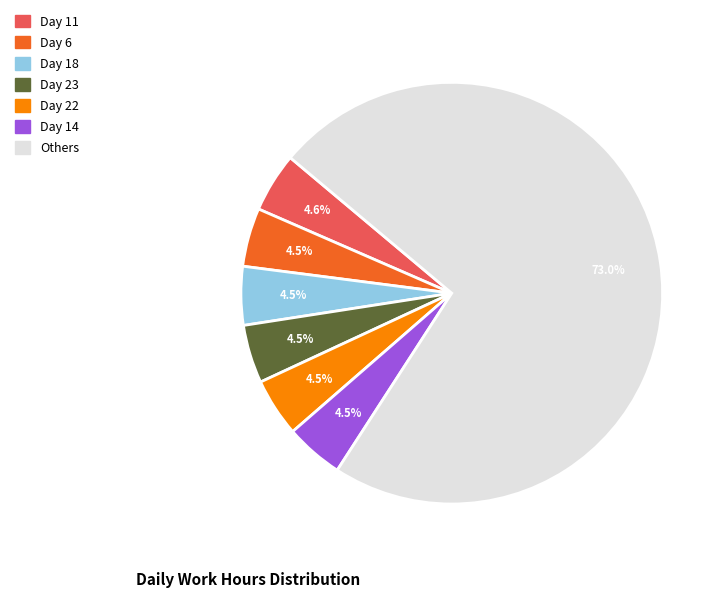

Is there a majority slice in this chart?

Yes